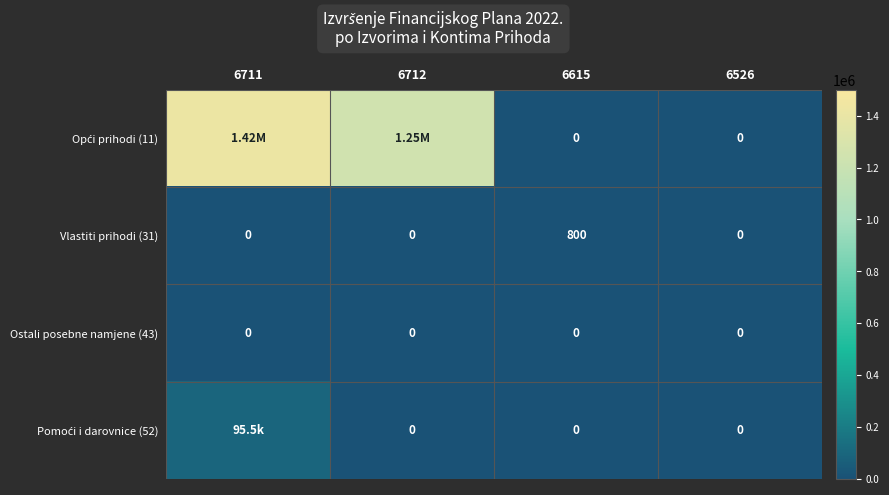

What is the spread (max minus min) of values at 6711?

1422604.5